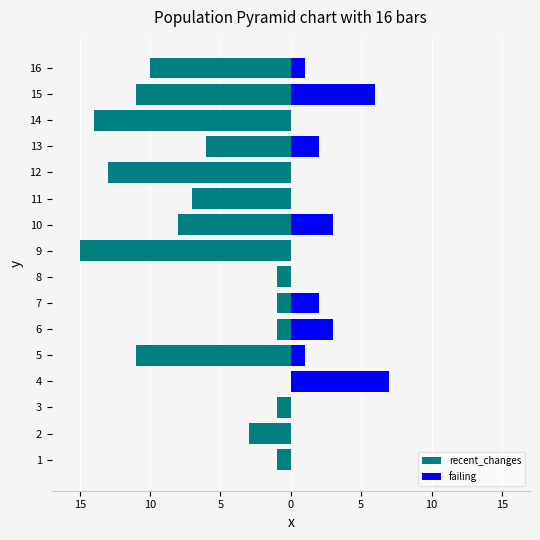

What is the minimum value shown in the chart?

-15